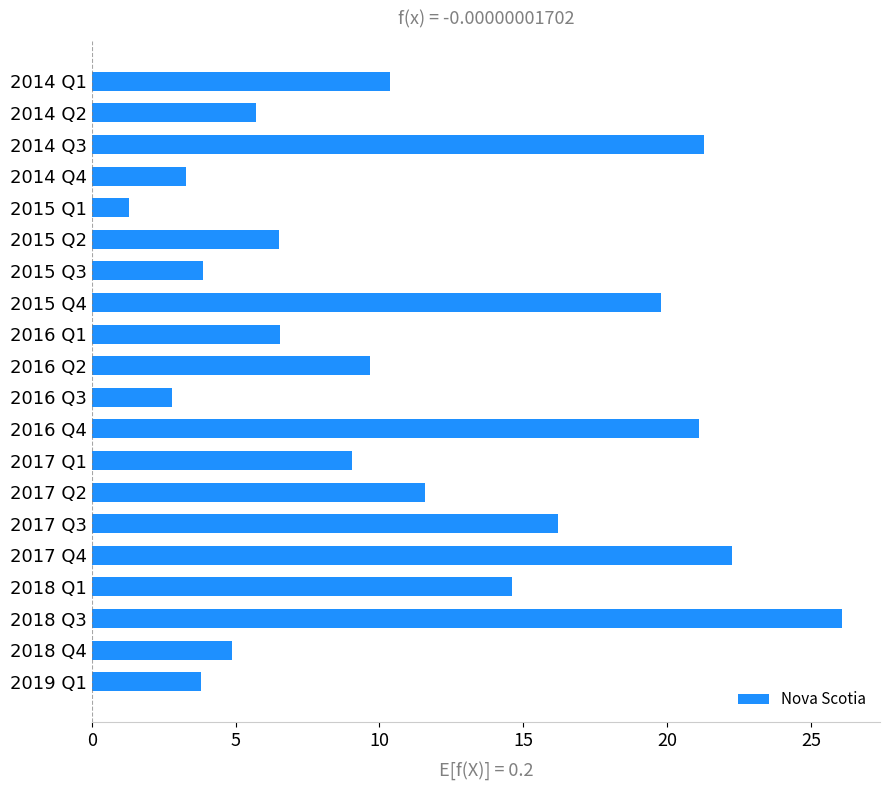

What is the label of the 4th bar from the bottom?

2018 Q1